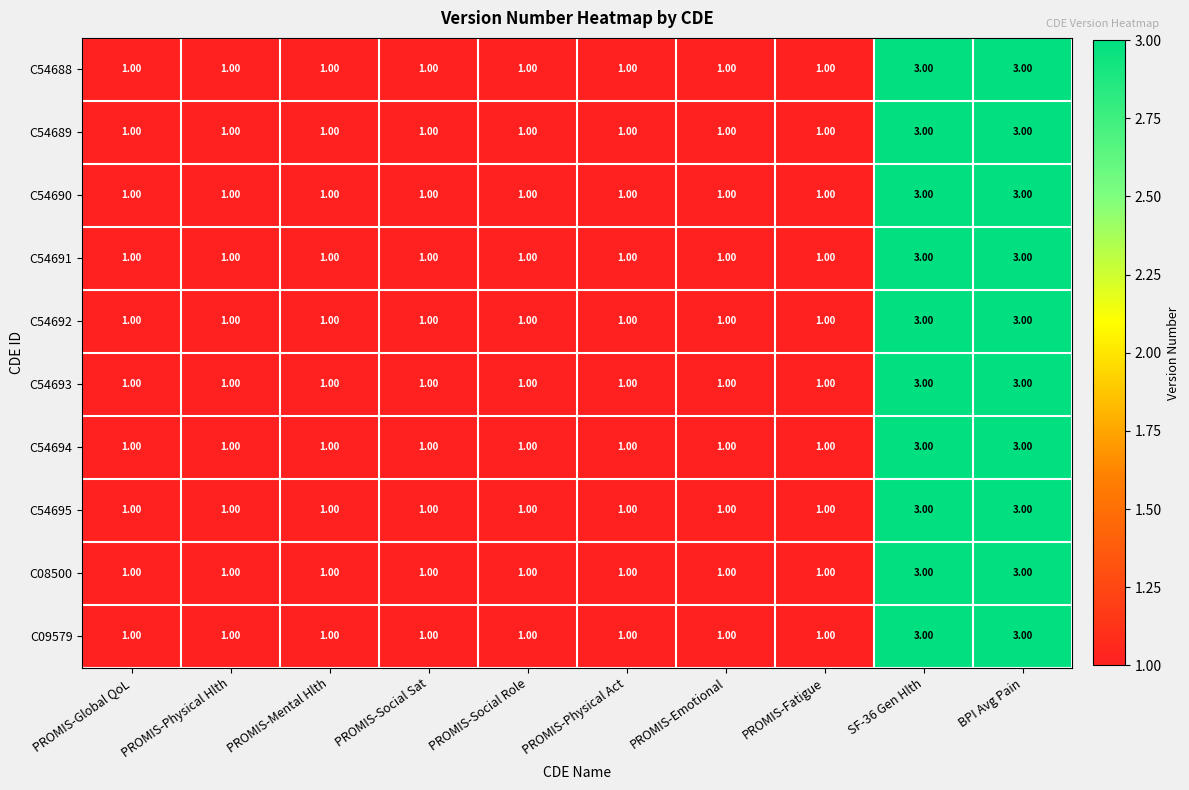

What is the sum of all C54688 values?

14